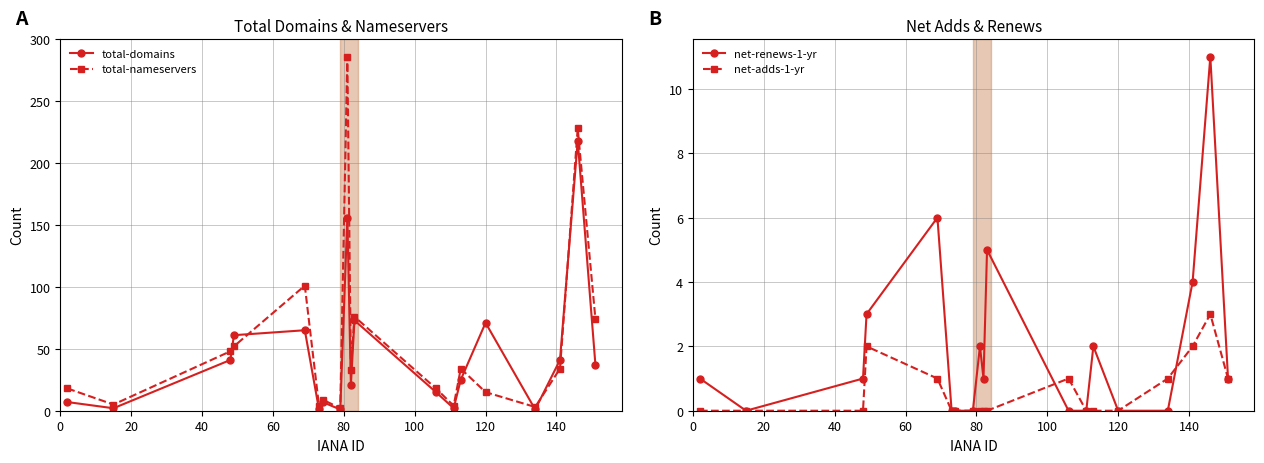

Does the chart have visible grid lines?

Yes